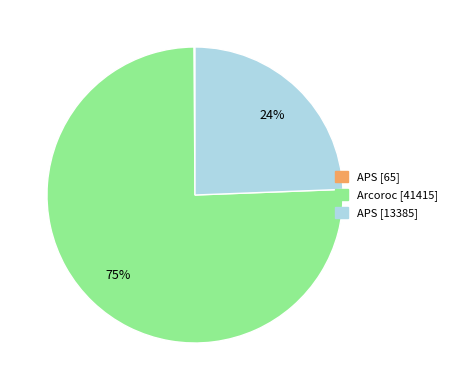

Is there any slice that represents more than half of the pie?

Yes